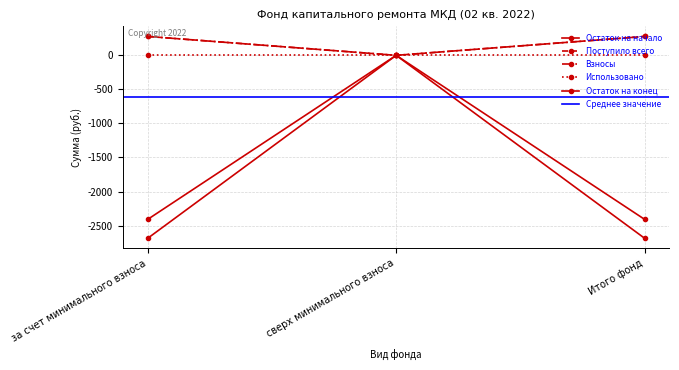

What is the lowest value of the Поступило всего series?

0.0